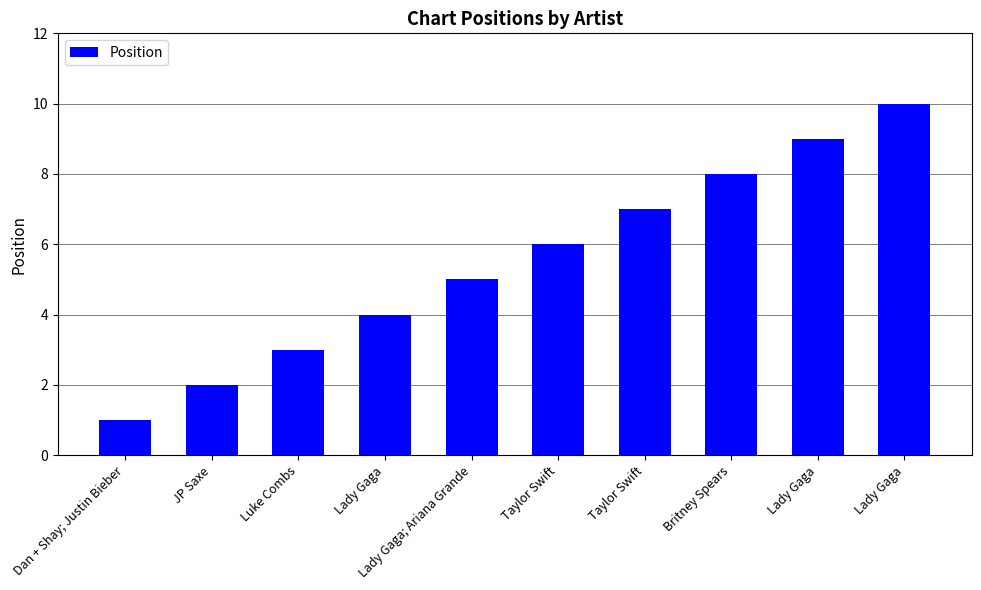

What is the ratio of the value at Britney Spears to the value at Taylor Swift?

1.1